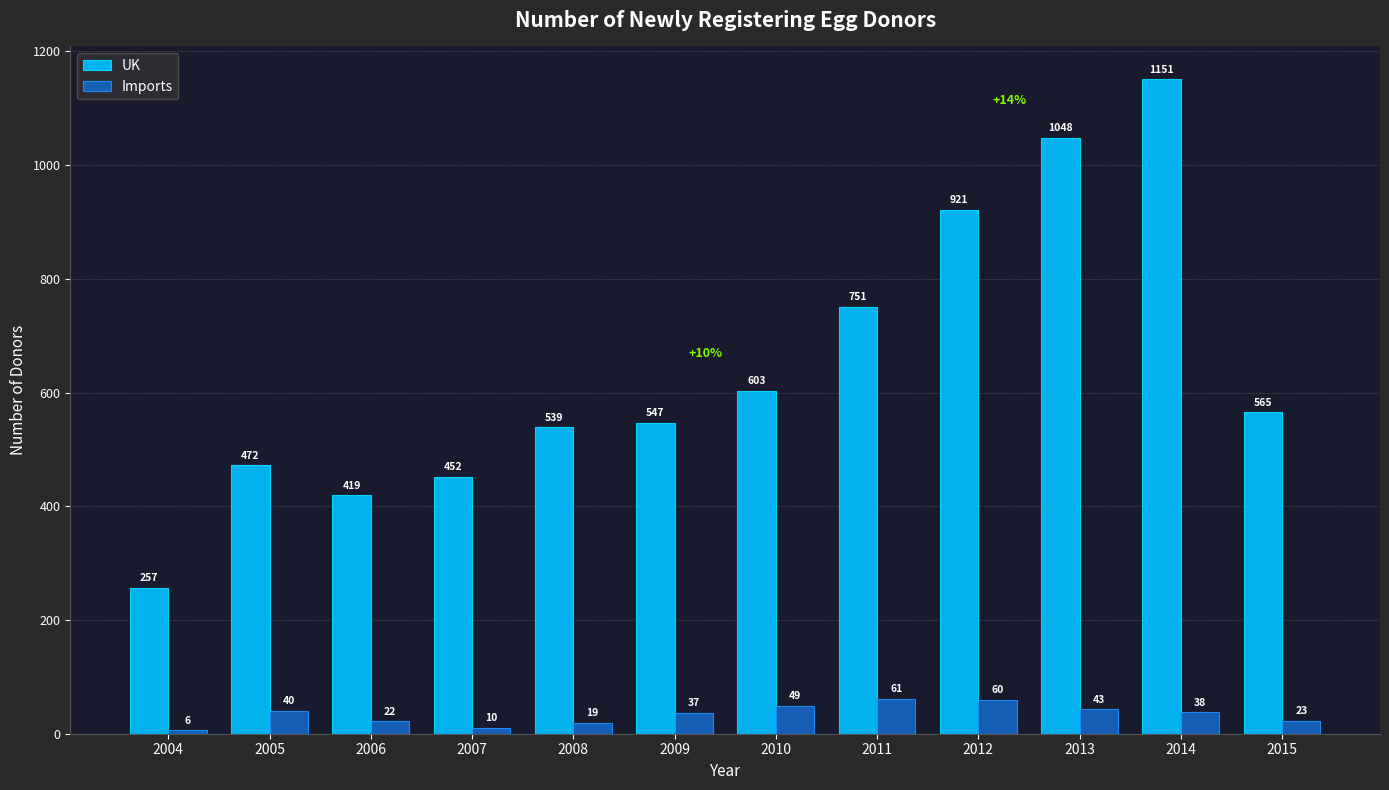

The value of UK at 2005 is 685. True or false?

False